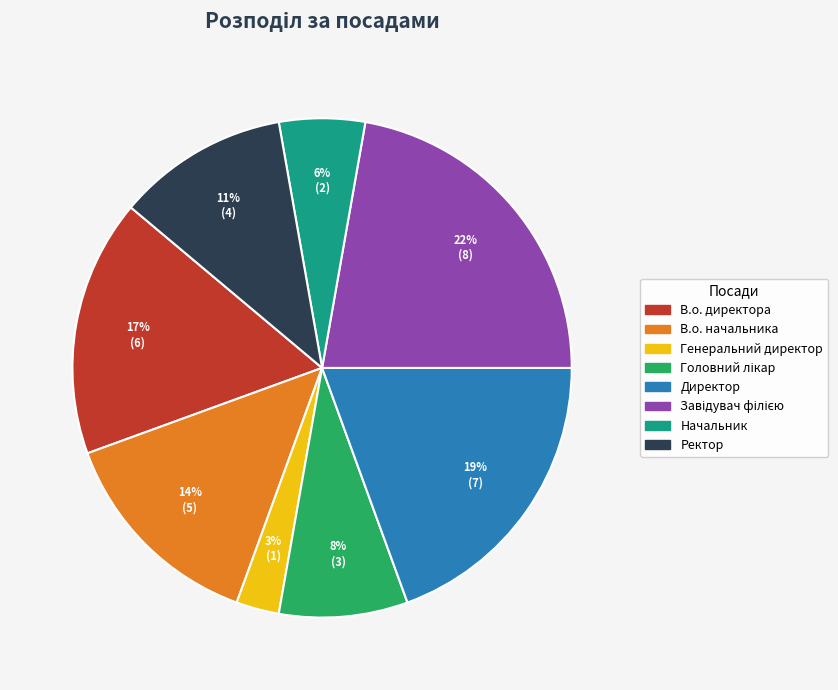

True or false: Директор accounts for 11% of the total.

False